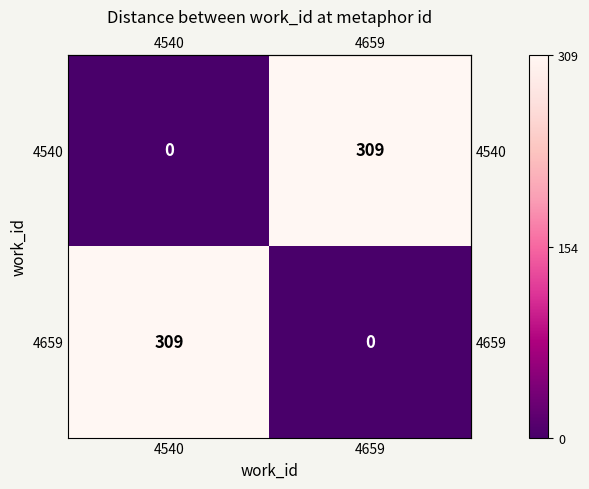

Reading left to right, transcribe all the data shown in this chart.

4540: 4540=0	4659=309
4659: 4540=309	4659=0